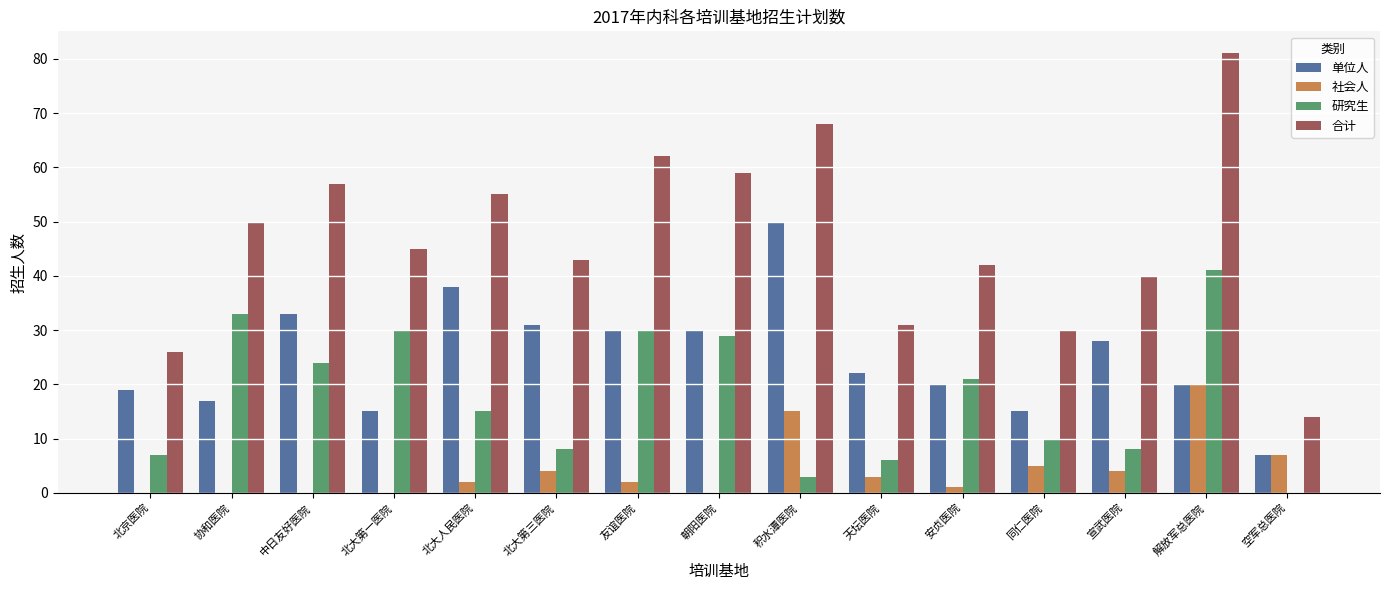

Which series has the largest total across all categories?

合计